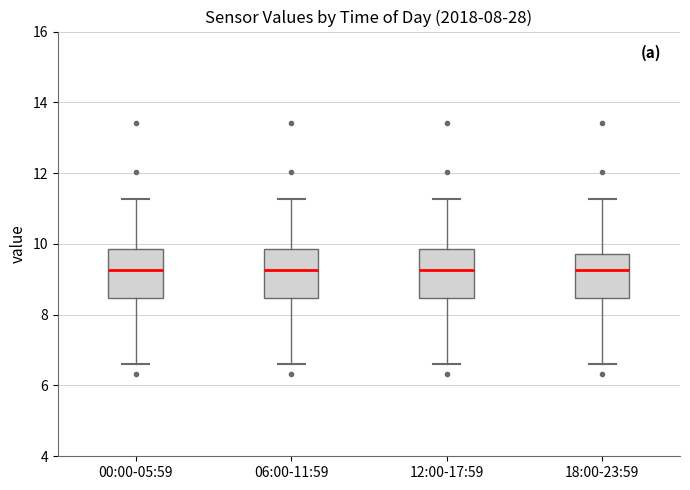

Reading left to right, transcribe this box plot: for each box, give where its median line is, the range the box spans, and where its two whiskers end, as read against the y-axis. The values are not printed on the chart, so give them approximately, as read against the axis.

00:00-05:59: median 9.2, box 8.4 to 9.8, whiskers 6.6 to 11.2
06:00-11:59: median 9.2, box 8.4 to 9.8, whiskers 6.6 to 11.2
12:00-17:59: median 9.2, box 8.4 to 9.8, whiskers 6.6 to 11.2
18:00-23:59: median 9.2, box 8.4 to 9.8, whiskers 6.6 to 11.2